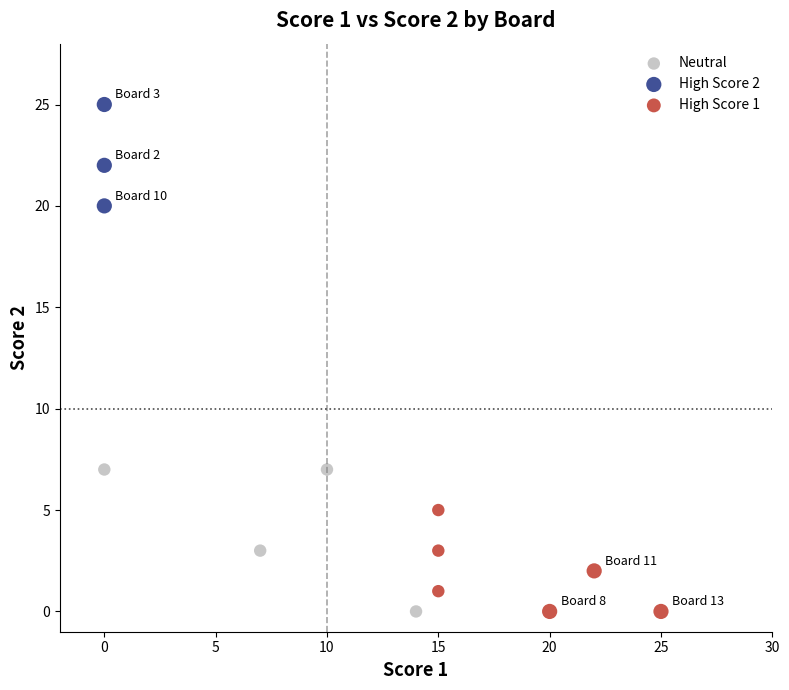

What are all the series names shown in the legend?

Neutral, High Score 2, High Score 1